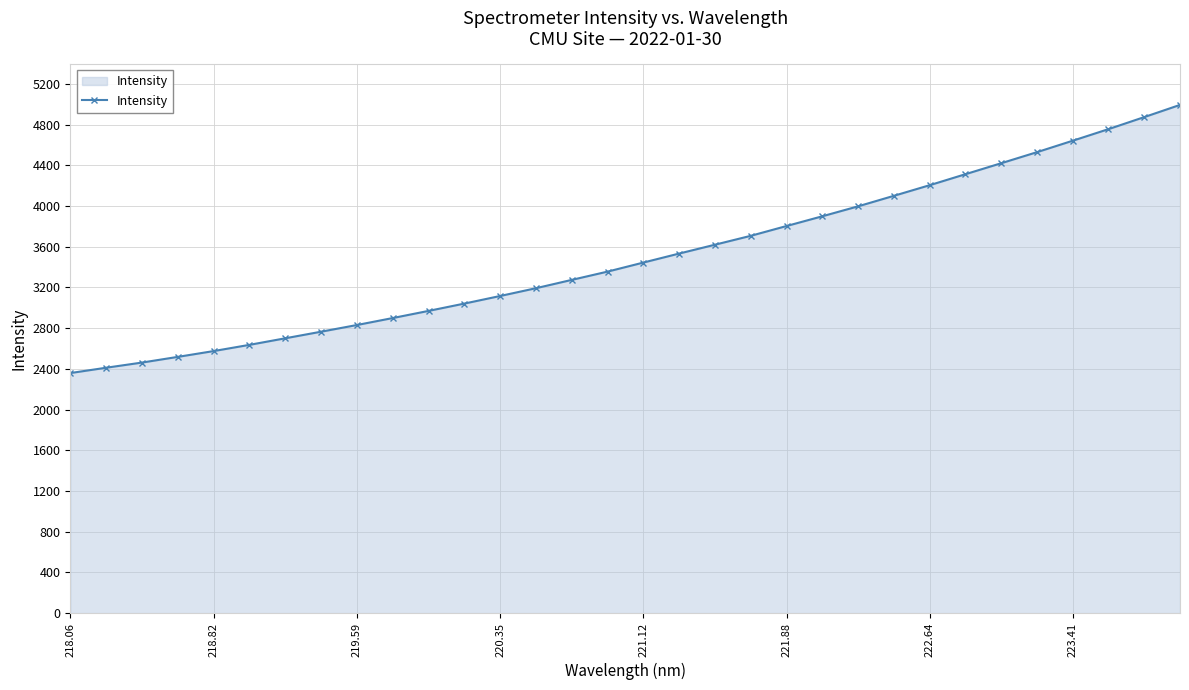

True or false: there are more than 2 points higher than both neighbors.

False